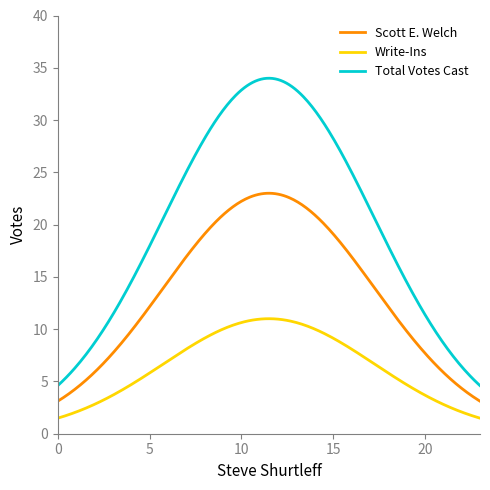

How many distinct data groups are displayed?

3